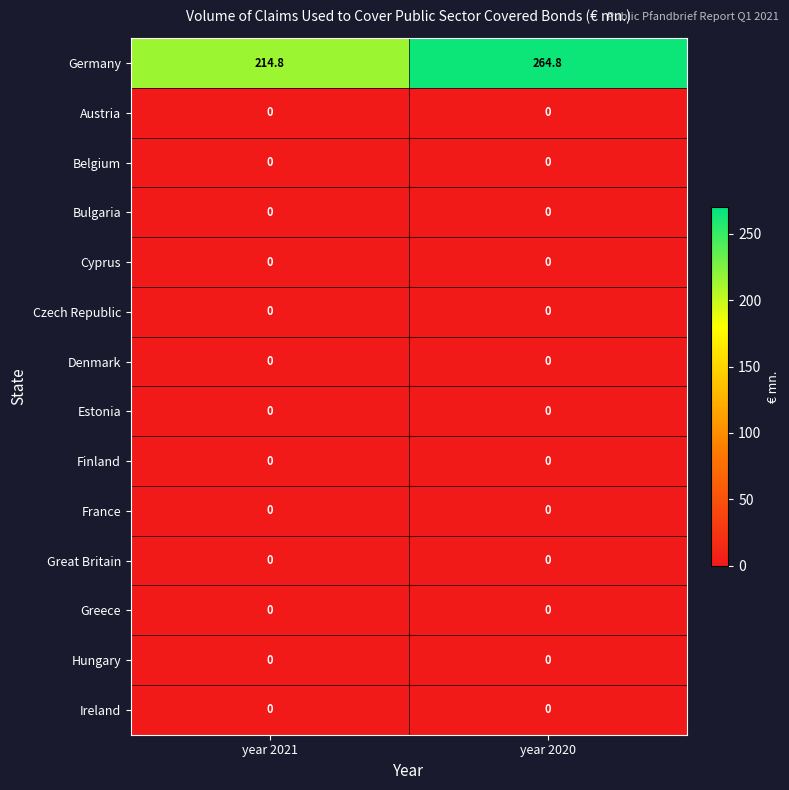

At how many categories does at least one series exceed 98?

2